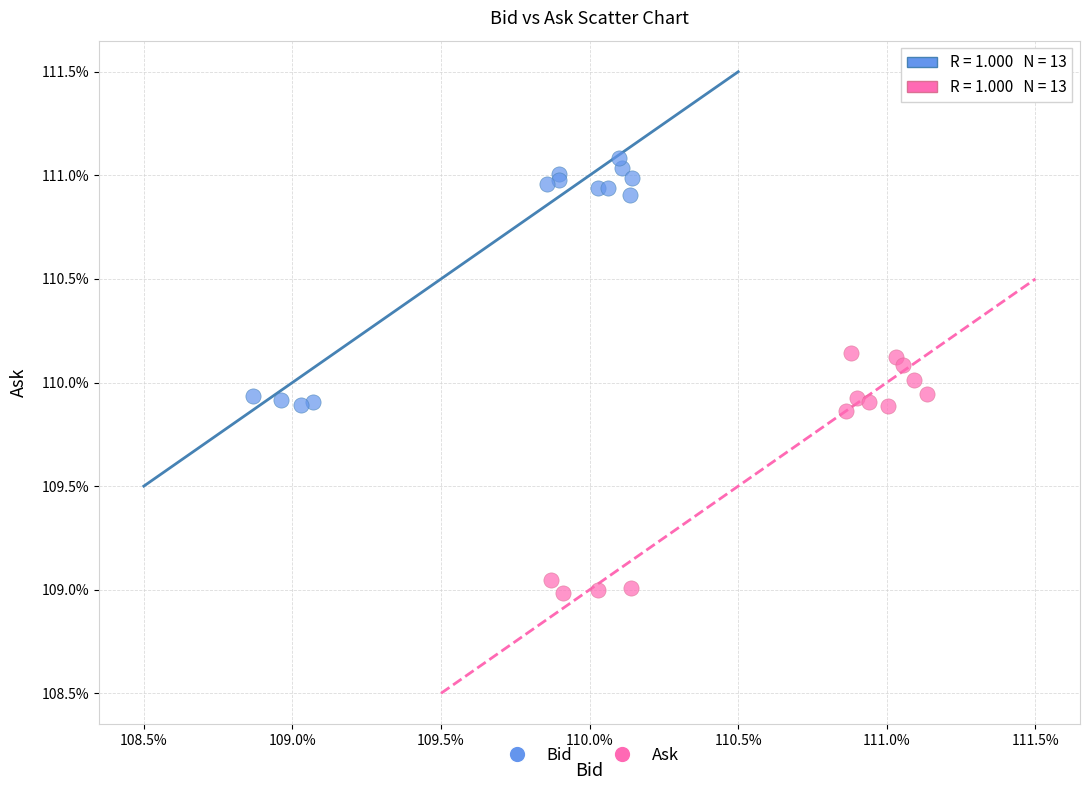

Which series contains the lowest Y value?

Ask